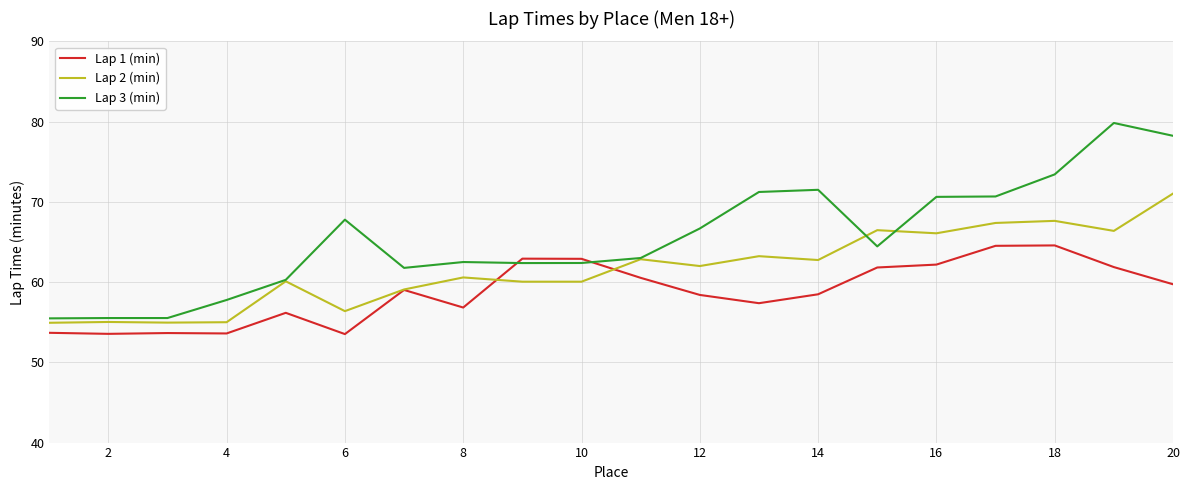

At how many categories does at least one series exceed 77?

2